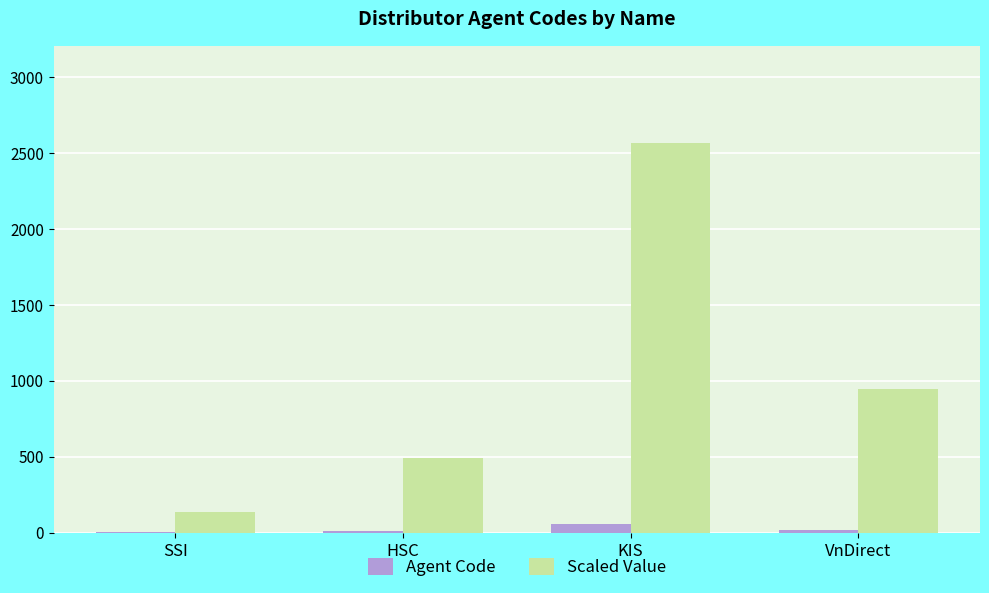

At which category does the chart reach its peak across all series?

KIS